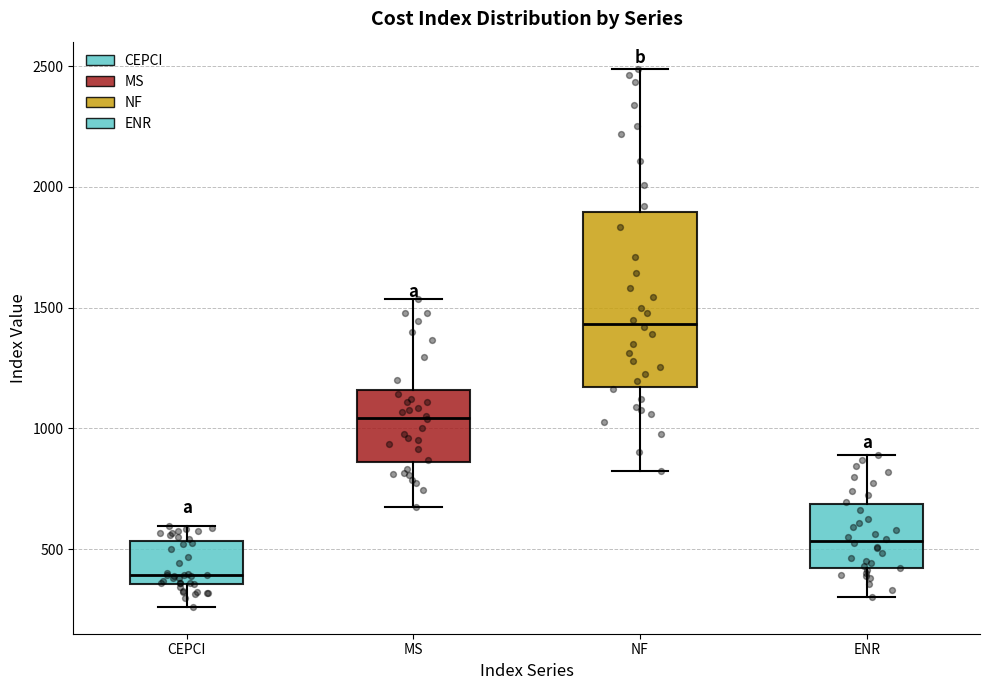

Reading left to right, transcribe this box plot: for each box, give where its median line is, the range the box spans, and where its two whiskers end, as read against the y-axis. The values are not printed on the chart, so give them approximately, as read against the axis.

CEPCI: median 400, box 350 to 550, whiskers 250 to 600
MS: median 1050, box 850 to 1150, whiskers 700 to 1550
NF: median 1450, box 1150 to 1900, whiskers 800 to 2500
ENR: median 550, box 400 to 700, whiskers 300 to 900